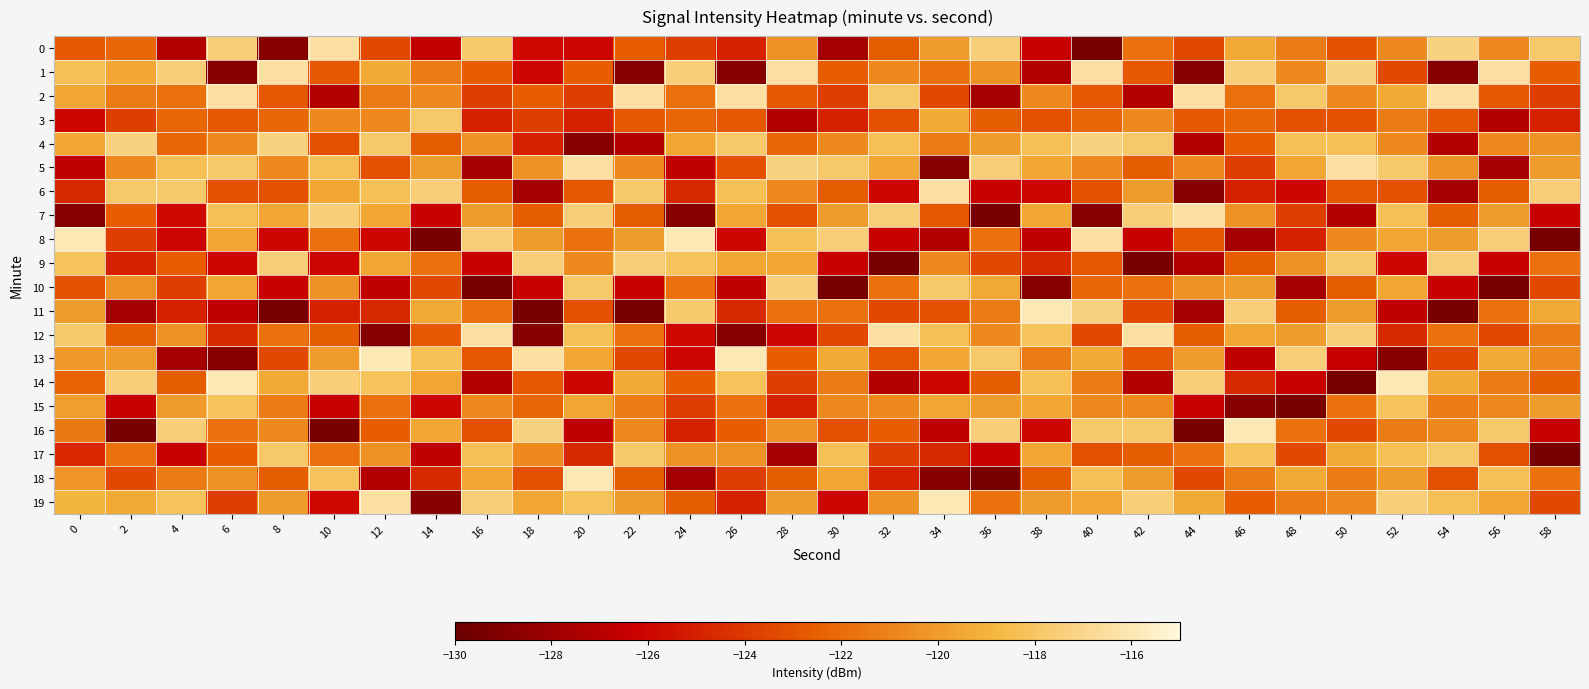

At 40, list the series in order from largest to smallest.

1, 8, 4, 11, 16, 18, 13, 19, 15, 5, 14, 3, 10, 2, 9, 6, 17, 12, 7, 0